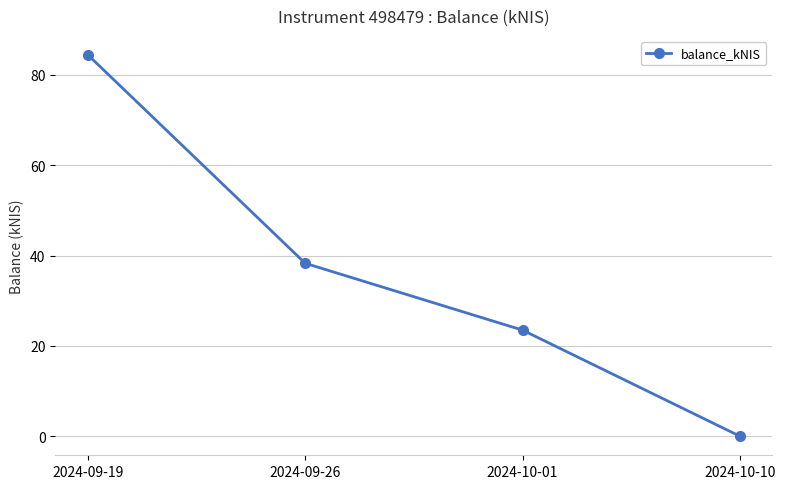

Between 2024-10-01 and 2024-09-26, which is larger?

2024-09-26